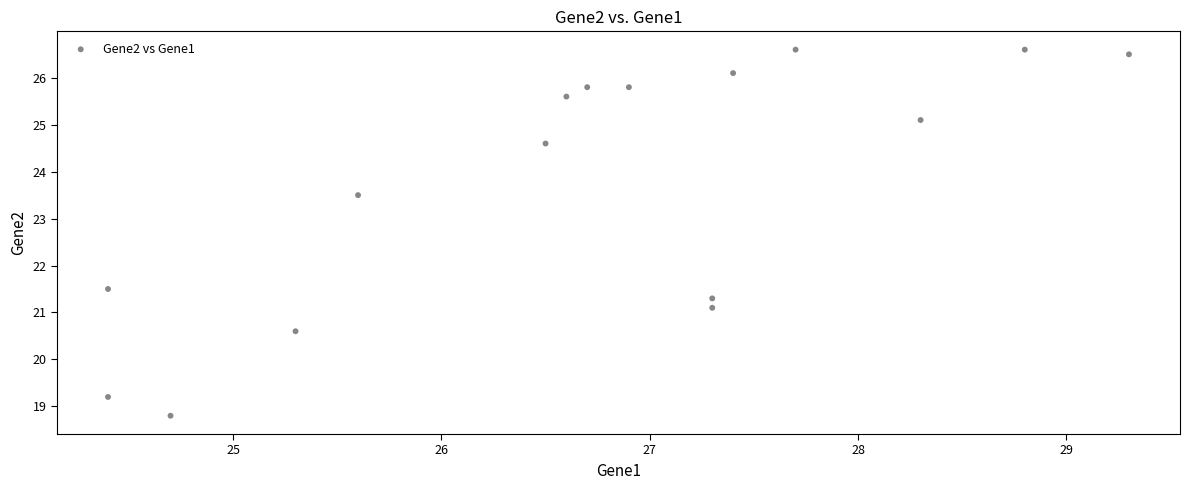

What Y value in the scatter plot is closest to 22?

21.5